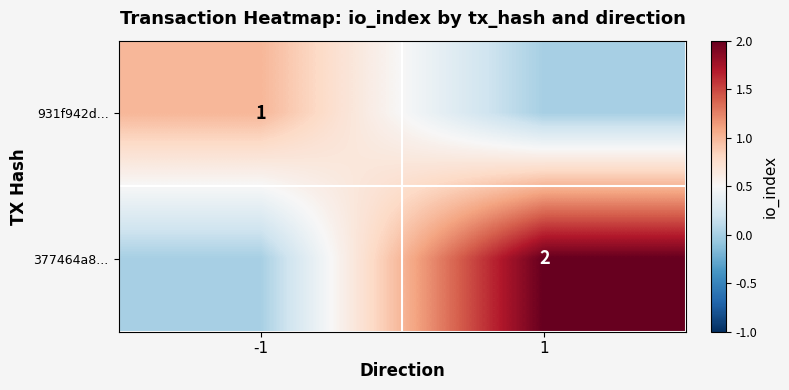

The 377464a8... series shows 2 at 1. True or false?

True